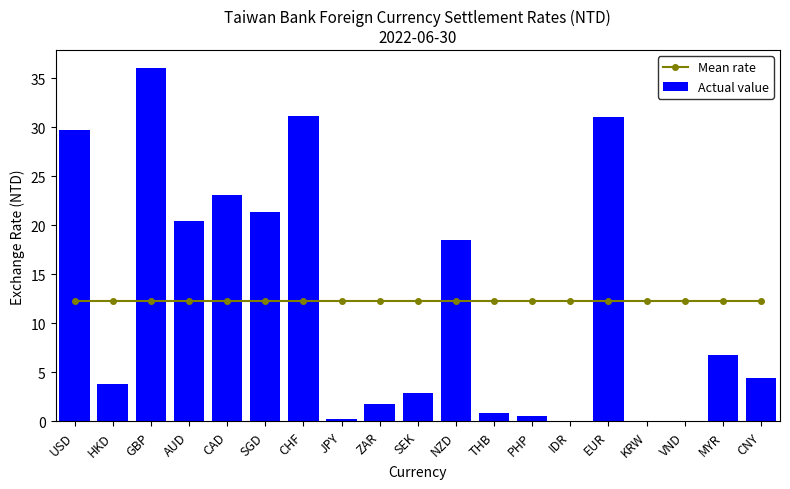

How many categories are shown in the chart?

19